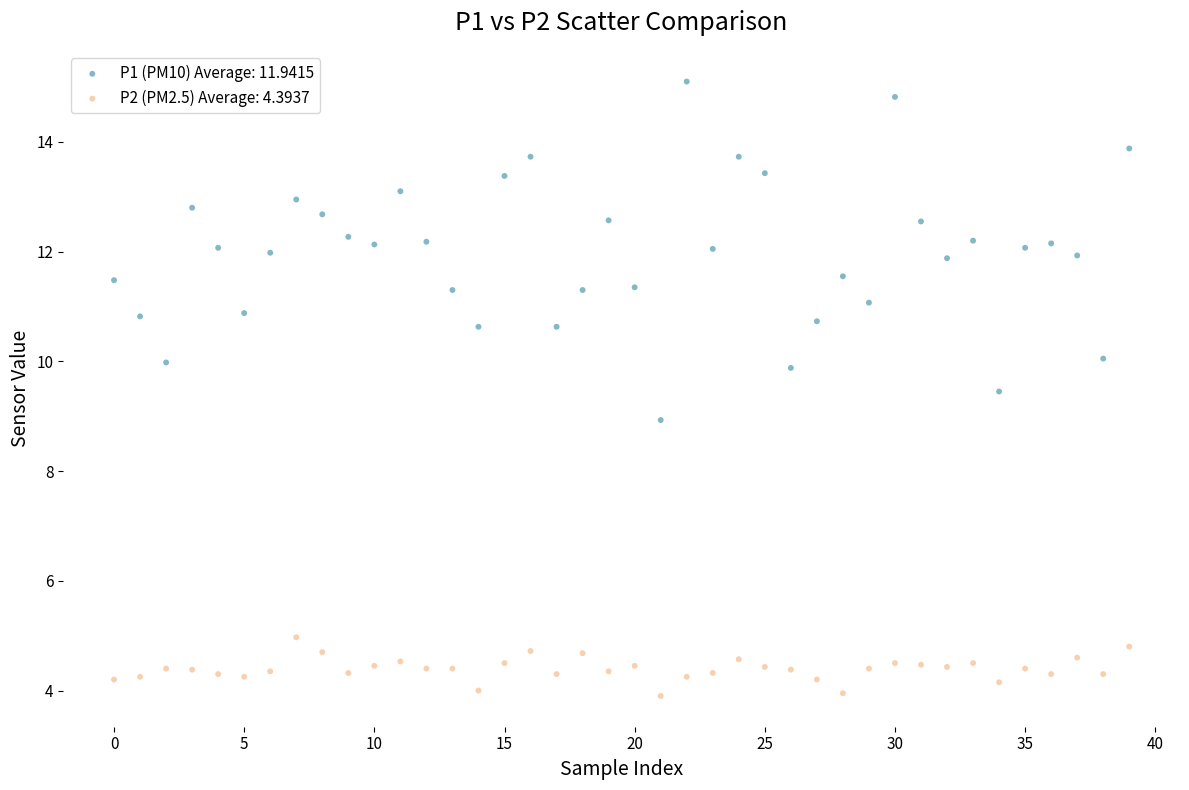

Which series has the widest spread of Y values?

P1 (PM10) Average: 11.9415